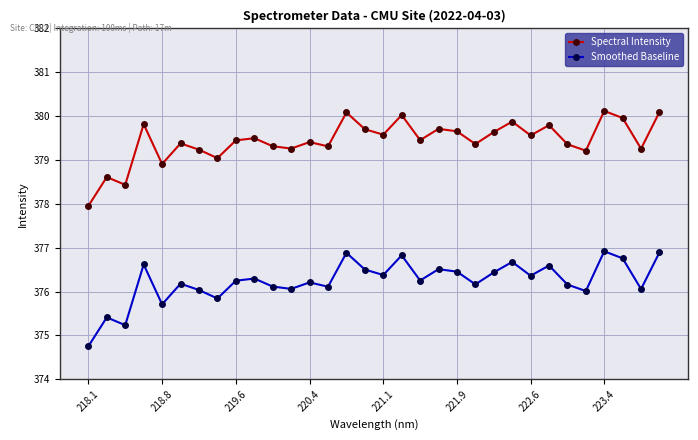

Rank the series by their maximum value, from highest to lowest.

Spectral Intensity, Smoothed Baseline